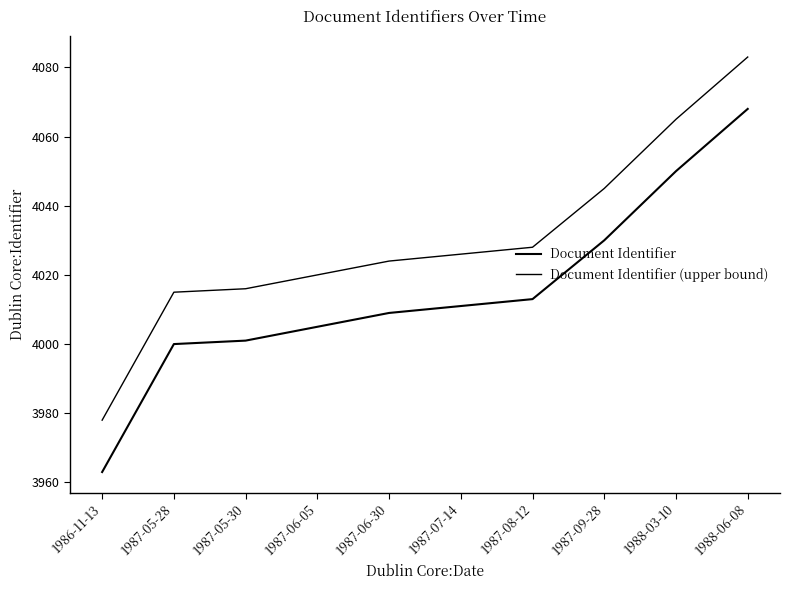

List the labels in order of Document Identifier value, smallest first.

1986-11-13, 1987-05-28, 1987-05-30, 1987-06-05, 1987-06-30, 1987-07-14, 1987-08-12, 1987-09-28, 1988-03-10, 1988-06-08